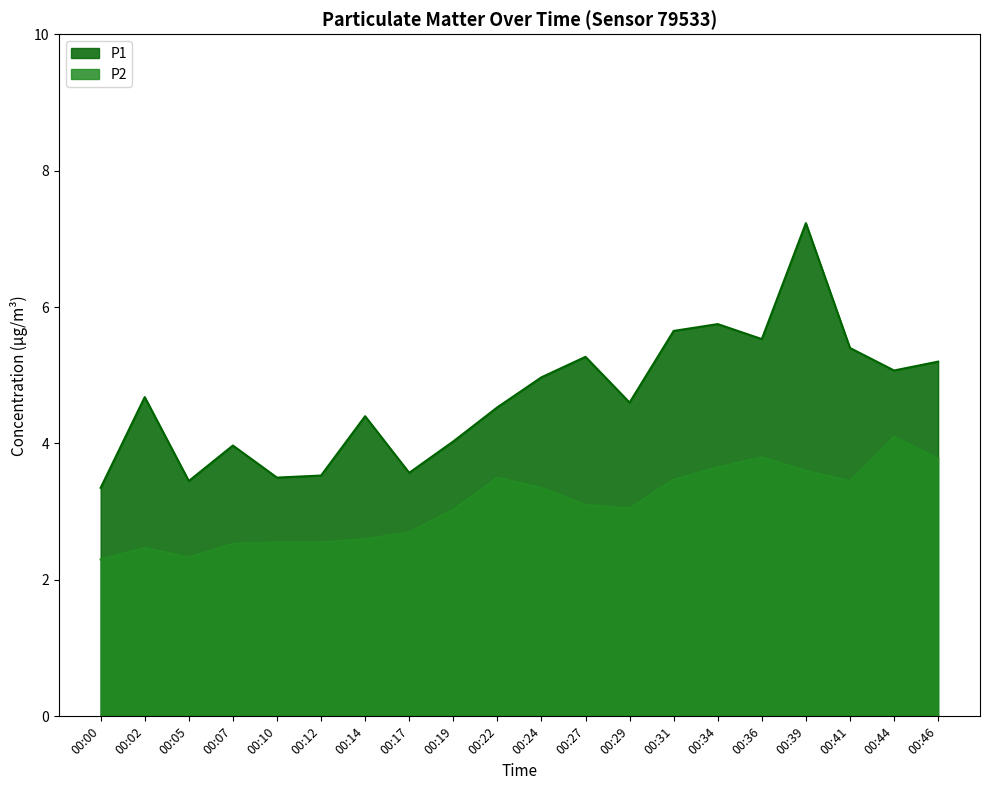

What is the average value of the P1 series?

4.7